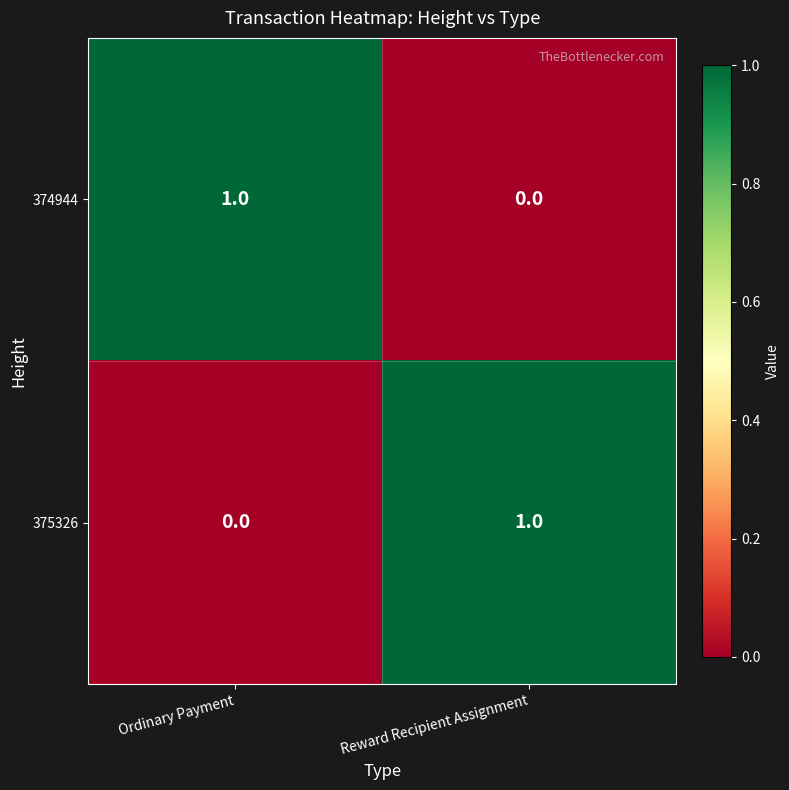

Where is 375326 nearest to the value 0?

Ordinary Payment